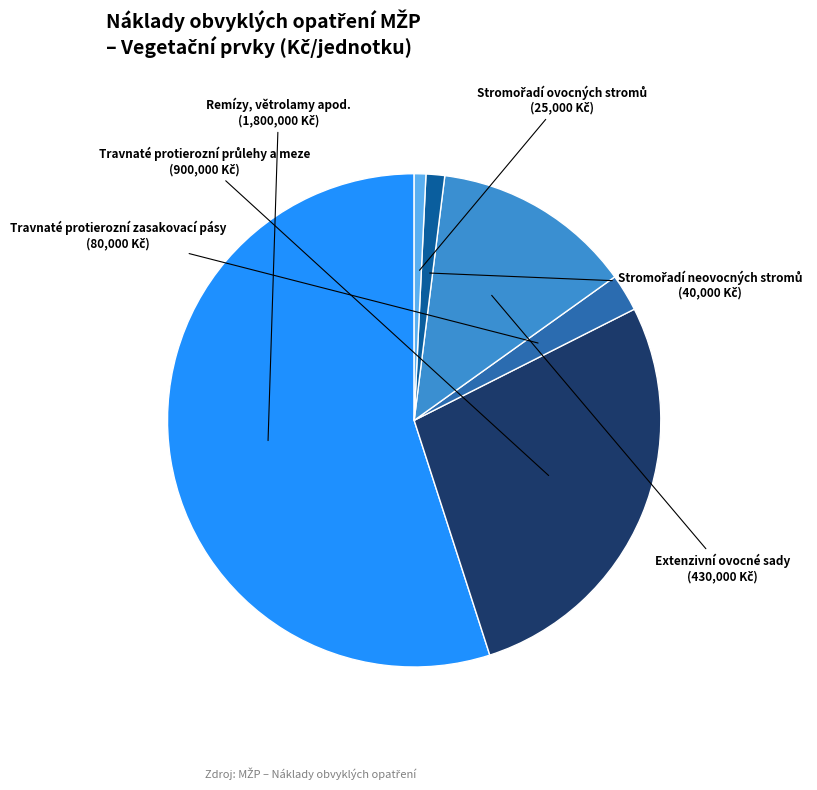

Is there any slice that represents more than half of the pie?

Yes